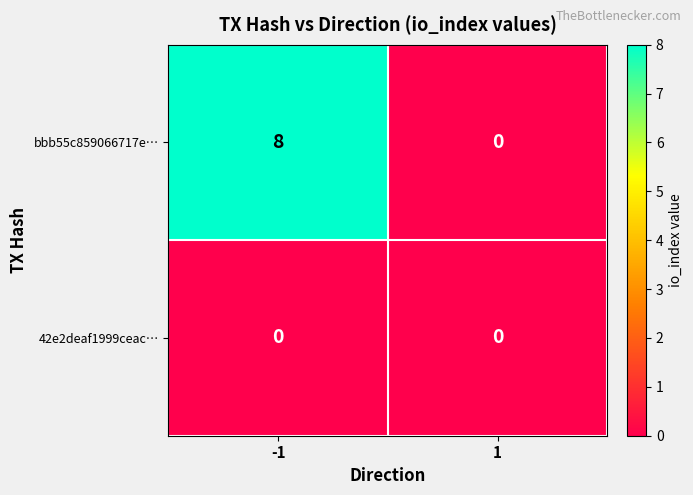

Reading left to right, extract all data points from this chart.

bbb55c859066717e…: -1=8	1=0
42e2deaf1999ceac…: -1=0	1=0